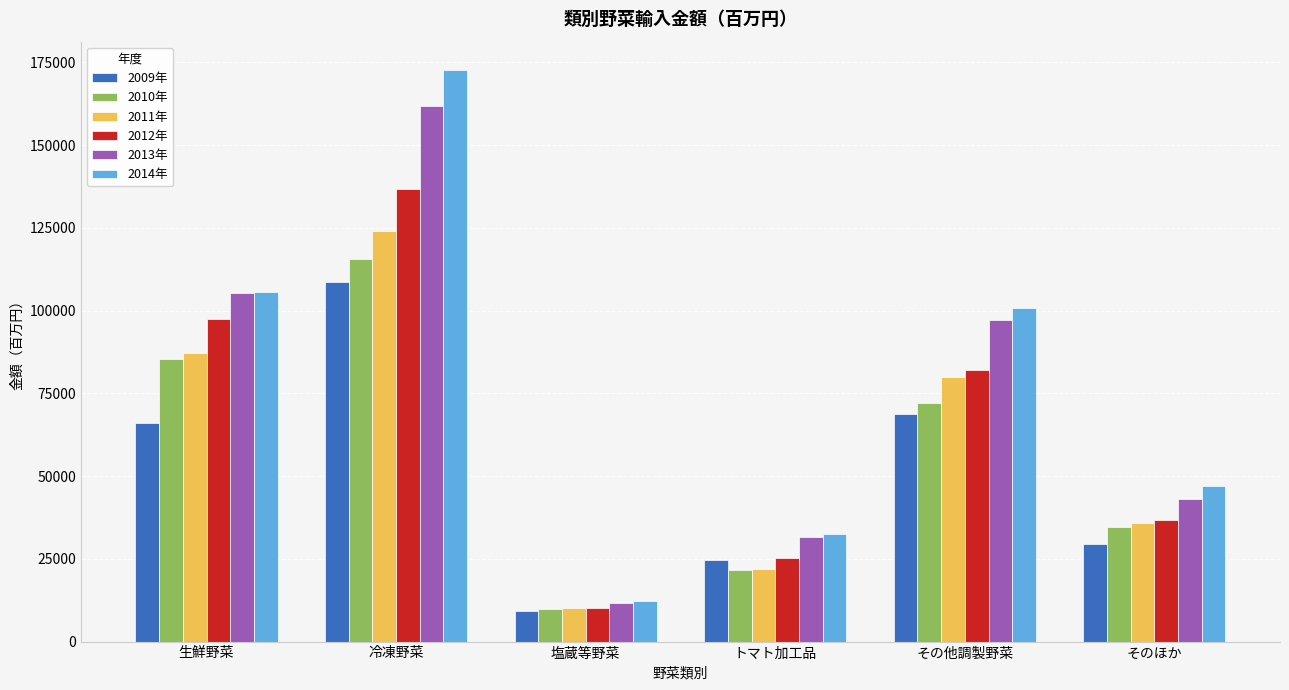

Rank the series by their maximum value, from lowest to highest.

2009年, 2010年, 2011年, 2012年, 2013年, 2014年